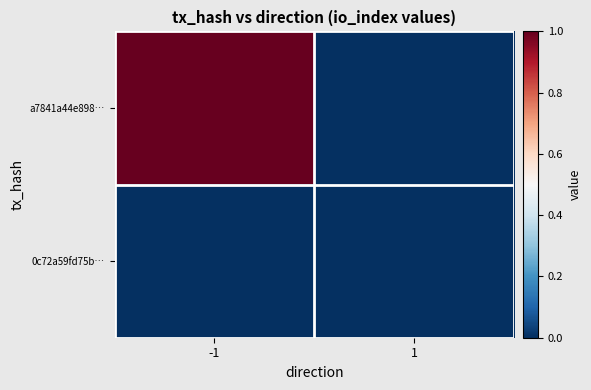

Rank the series by their average value, from lowest to highest.

0c72a59fd75b…, a7841a44e898…